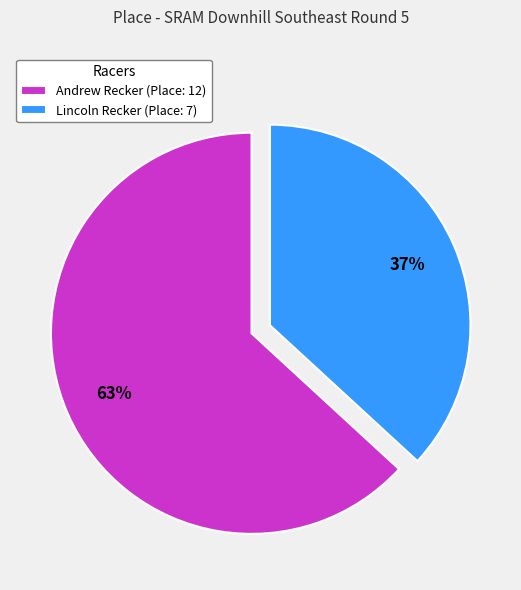

To the nearest percent, what portion does Andrew Recker represent?

63%